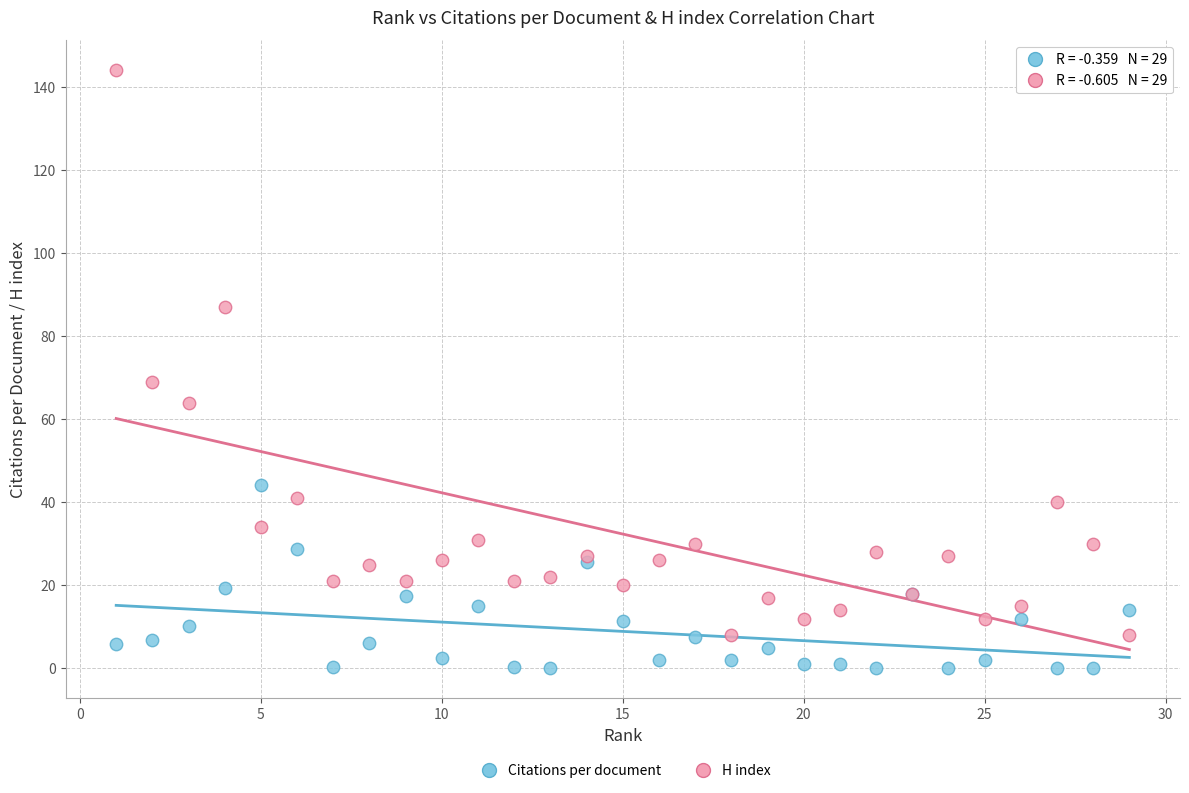

What is the X range (max minus min) for the scatter plot?

28.0